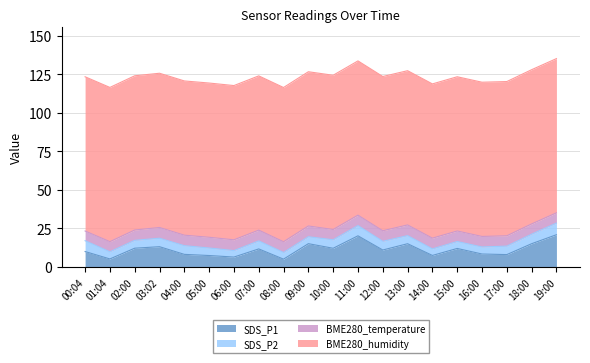

What is the label of the 12th point from the right?

08:00